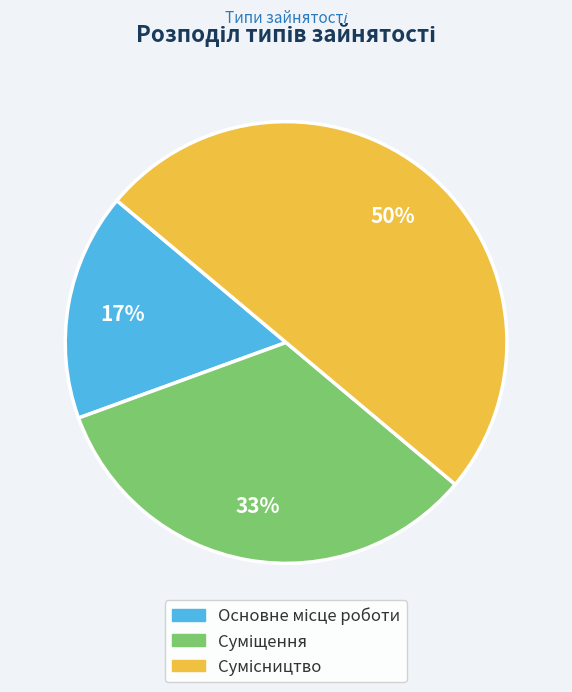

To the nearest percent, what is the average slice percentage?

33%